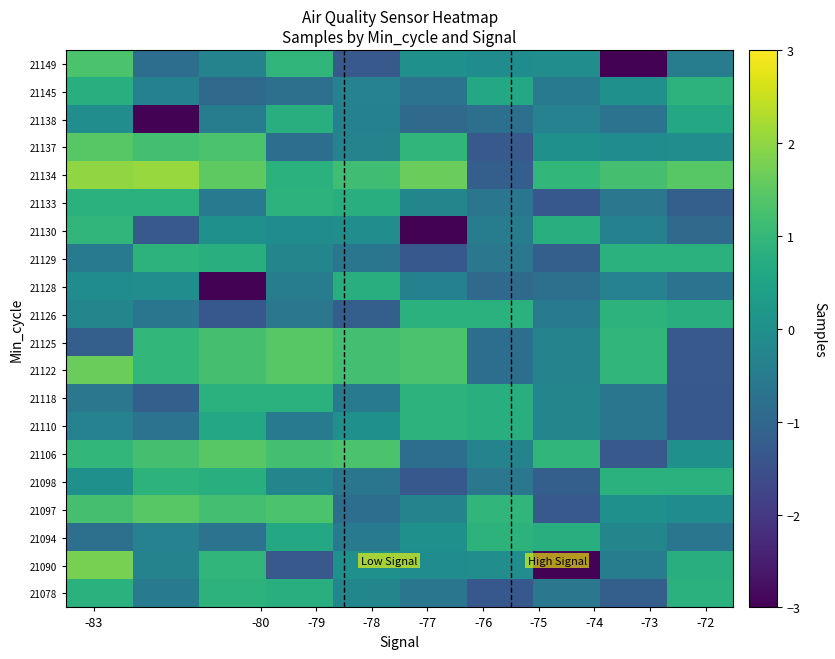

How many data points does each series have?

10